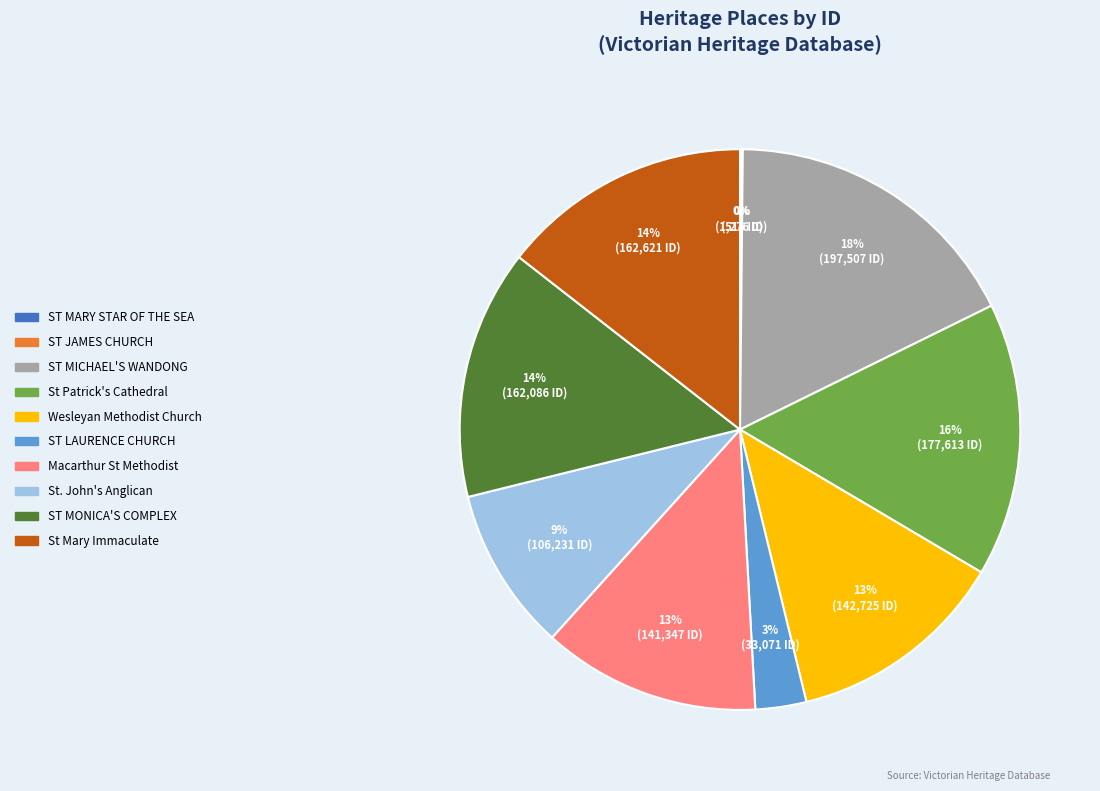

What is the largest slice in the pie chart?

ST MICHAEL'S WANDONG